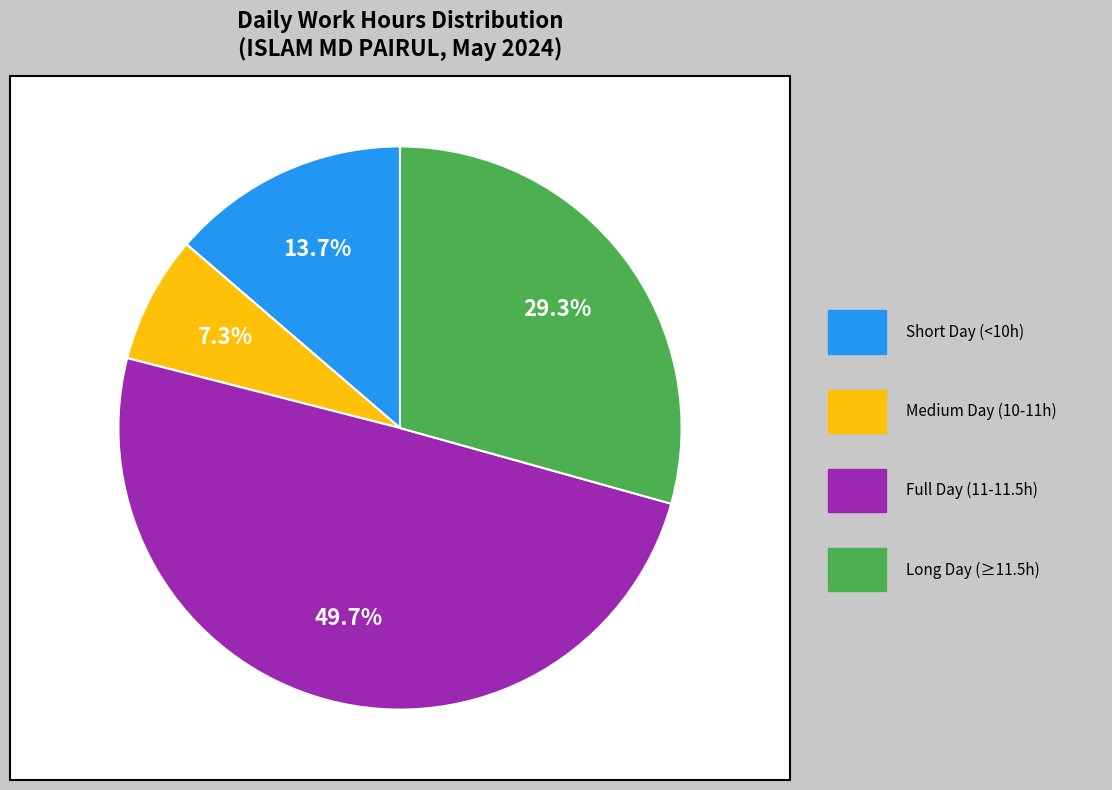

Is there a majority slice in this chart?

No